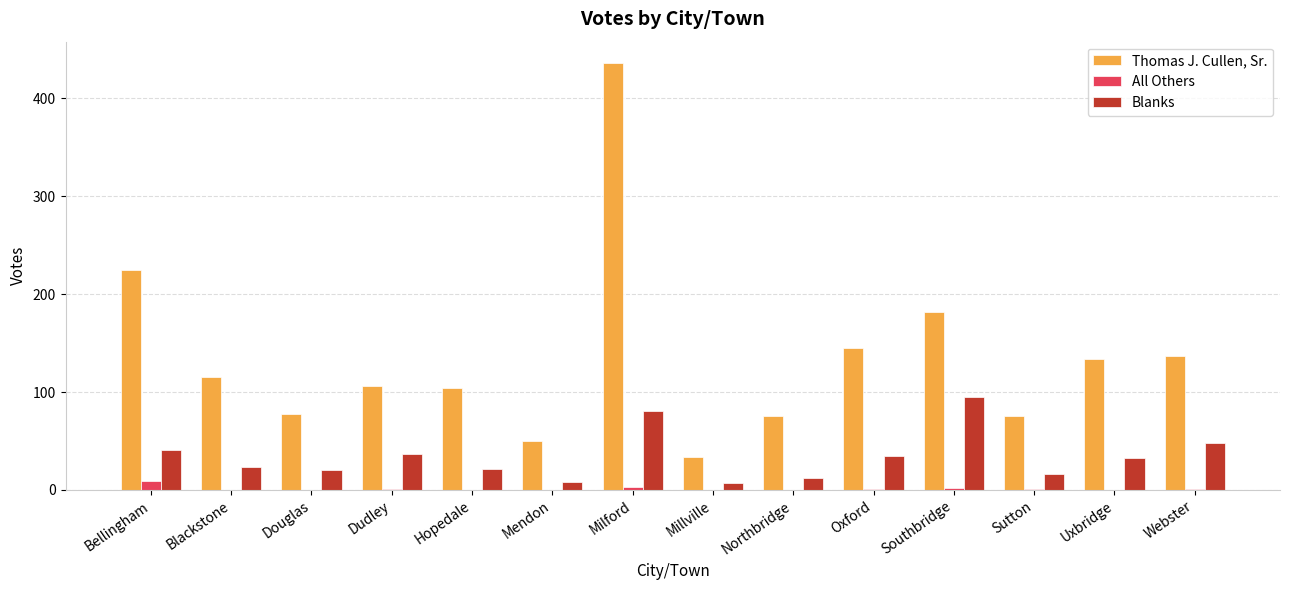

At which label is Thomas J. Cullen, Sr. closest to 235?

Bellingham